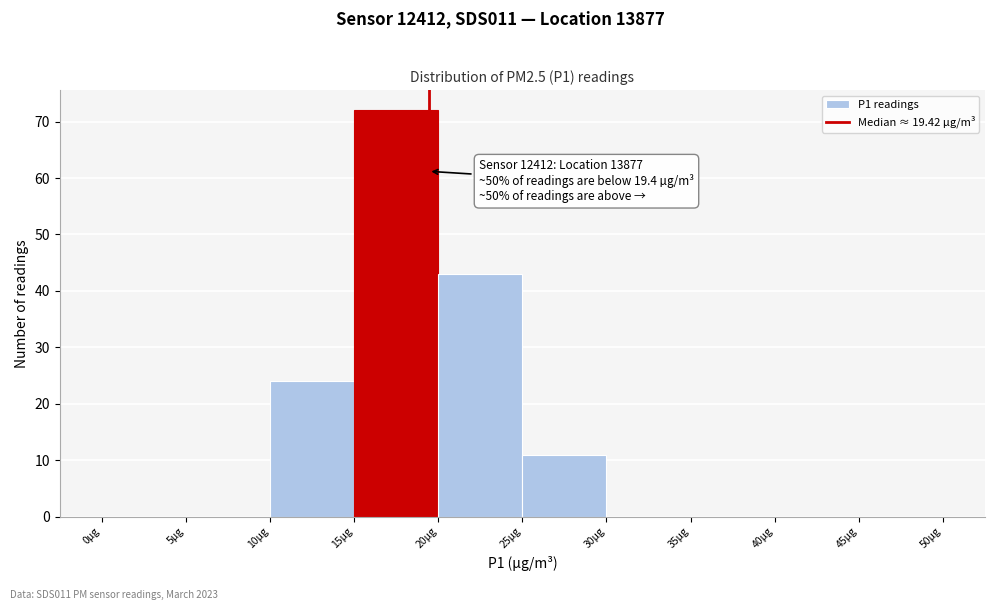

Over which range of the x-axis is the bar tallest?

15 to 20